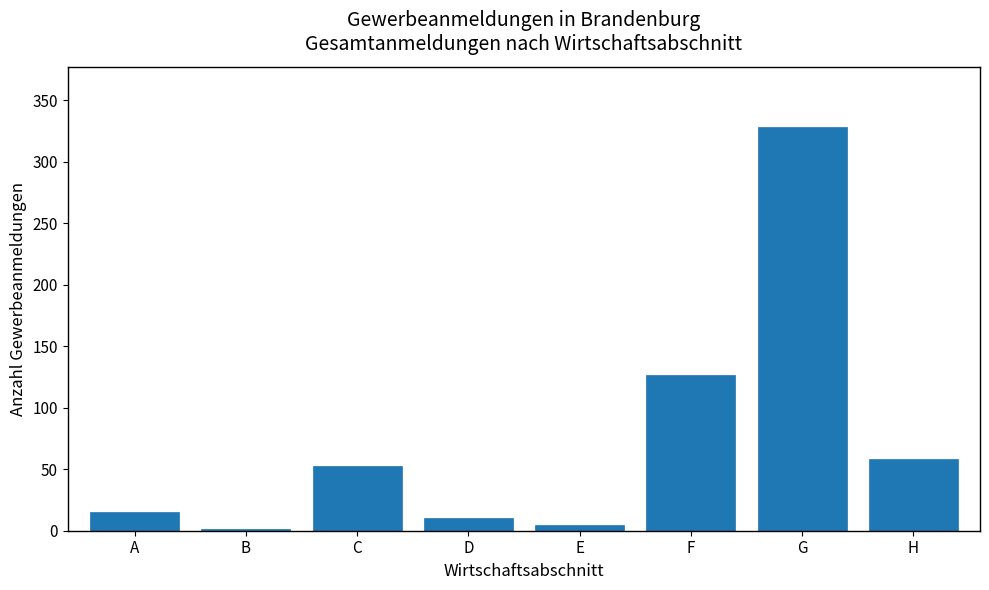

Reading right to left, list all the values displayed in this chart.

H=58	G=328	F=127	E=5	D=10	C=53	B=1	A=15